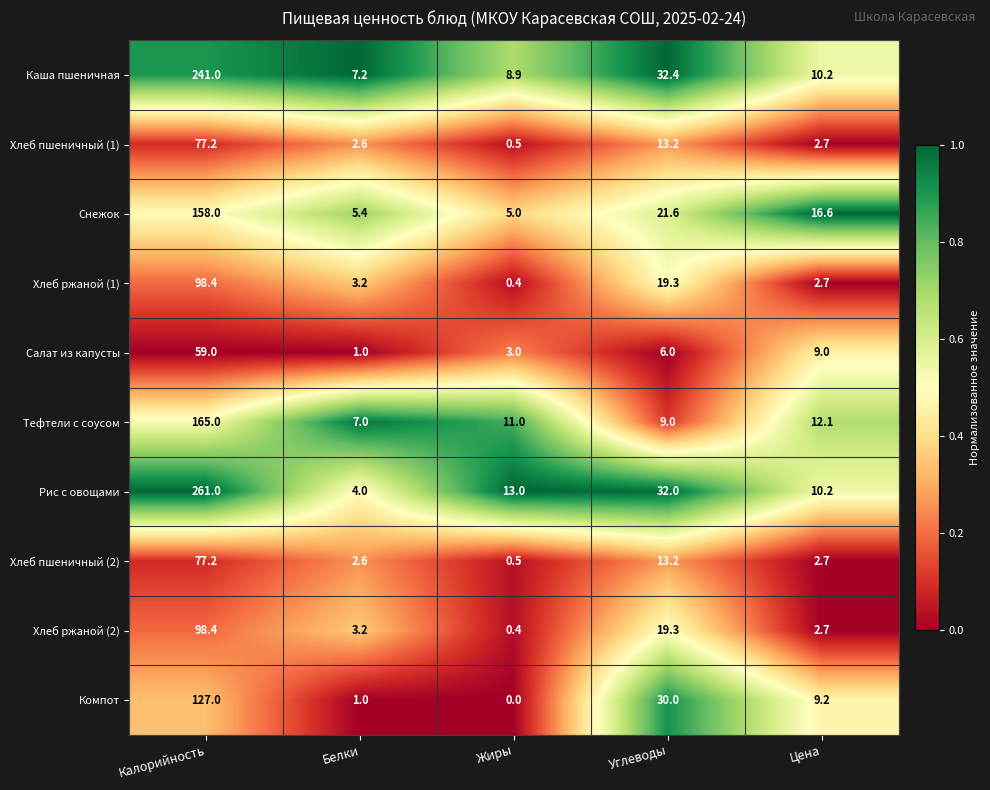

Between Калорийность and Белки, which series saw the biggest shift?

Рис с овощами